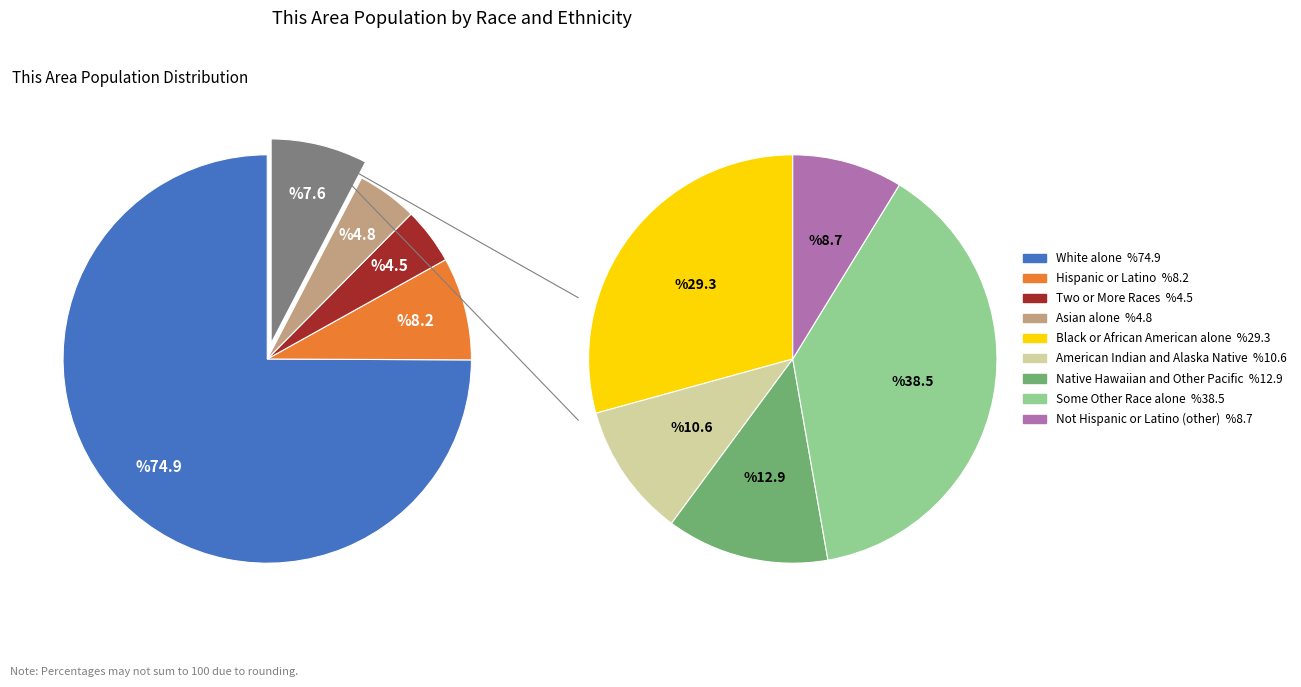

To the nearest percent, what portion does Not Hispanic or Latino (other) represent?

1%